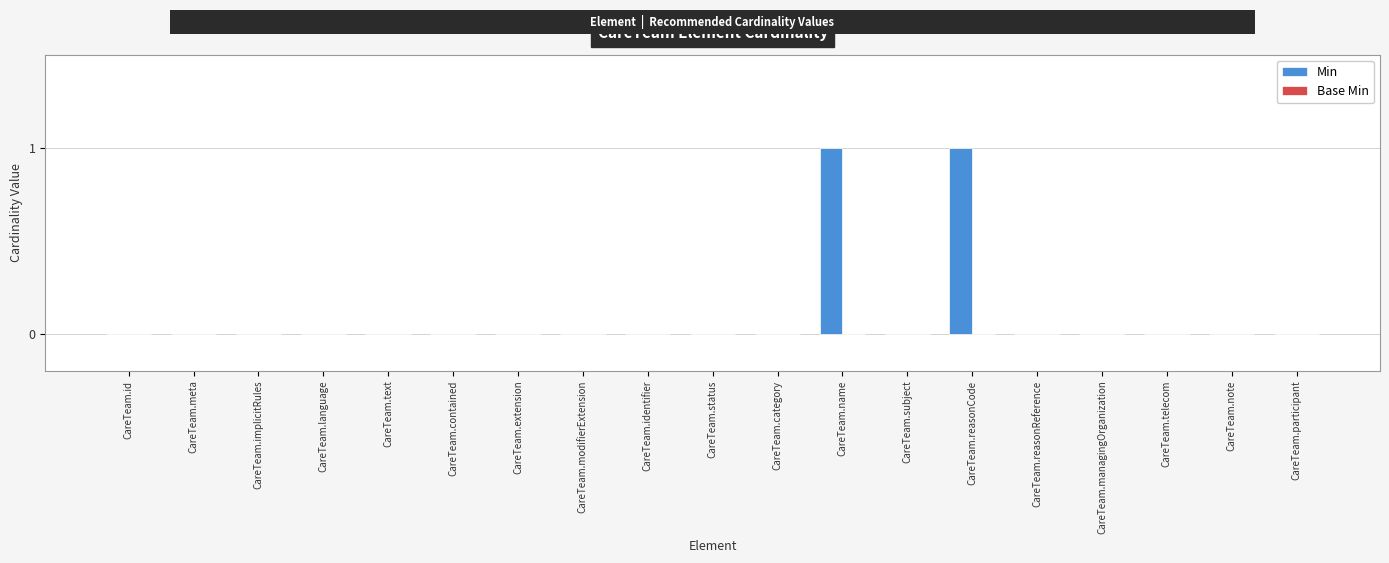

Reading left to right, extract all data points from this chart.

CareTeam.id=0	CareTeam.meta=0	CareTeam.implicitRules=0	CareTeam.language=0	CareTeam.text=0	CareTeam.contained=0	CareTeam.extension=0	CareTeam.modifierExtension=0	CareTeam.identifier=0	CareTeam.status=0	CareTeam.category=0	CareTeam.name=1	CareTeam.subject=0	CareTeam.reasonCode=1	CareTeam.reasonReference=0	CareTeam.managingOrganization=0	CareTeam.telecom=0	CareTeam.note=0	CareTeam.participant=0